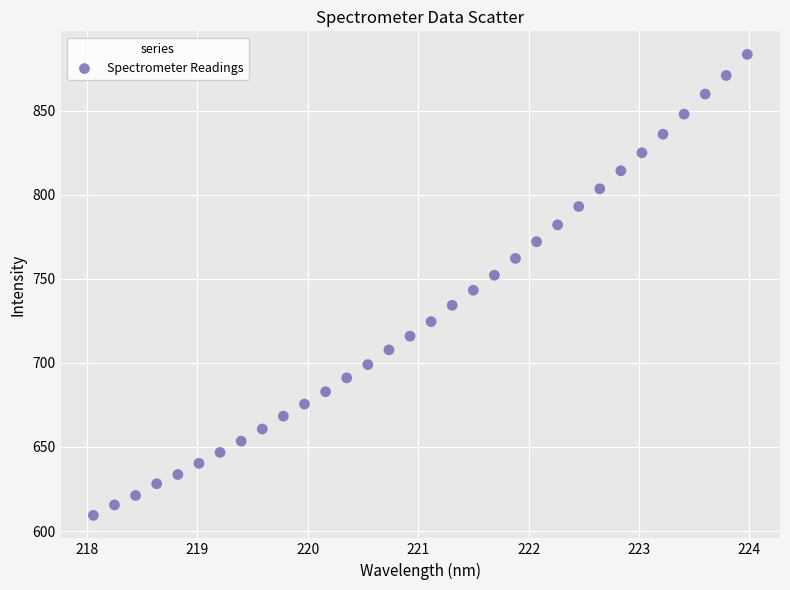

What is the range of Y values (max minus min)?

274.2